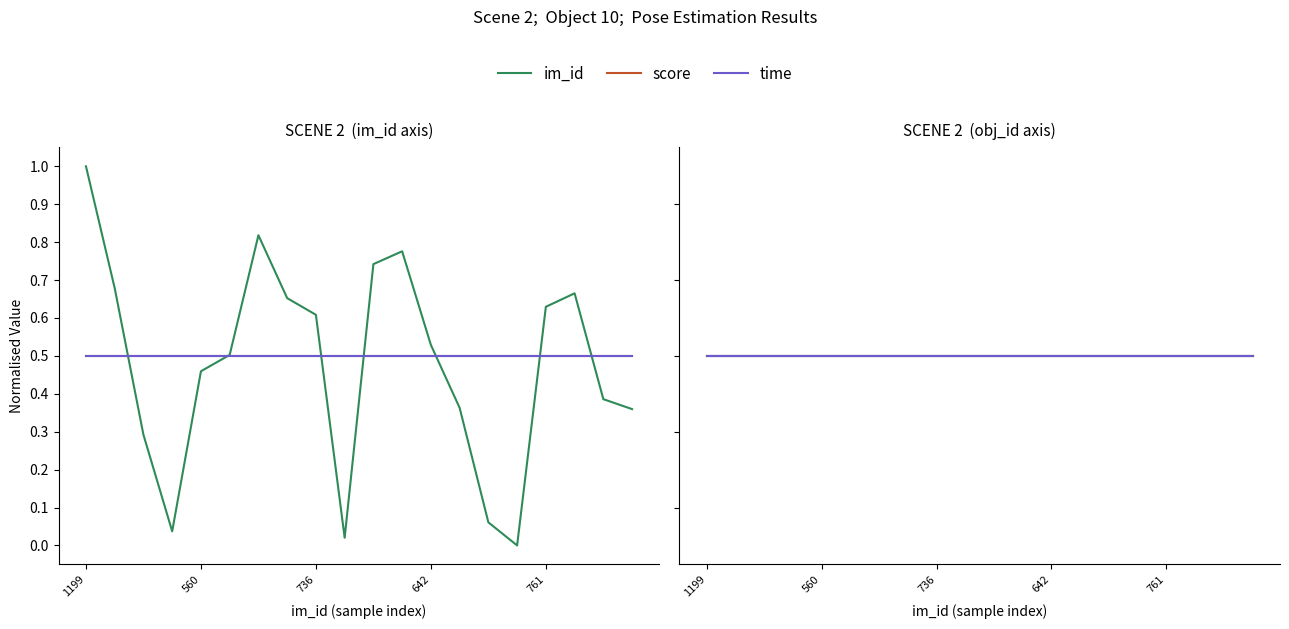

At which category is the sum across all series the highest?

1199